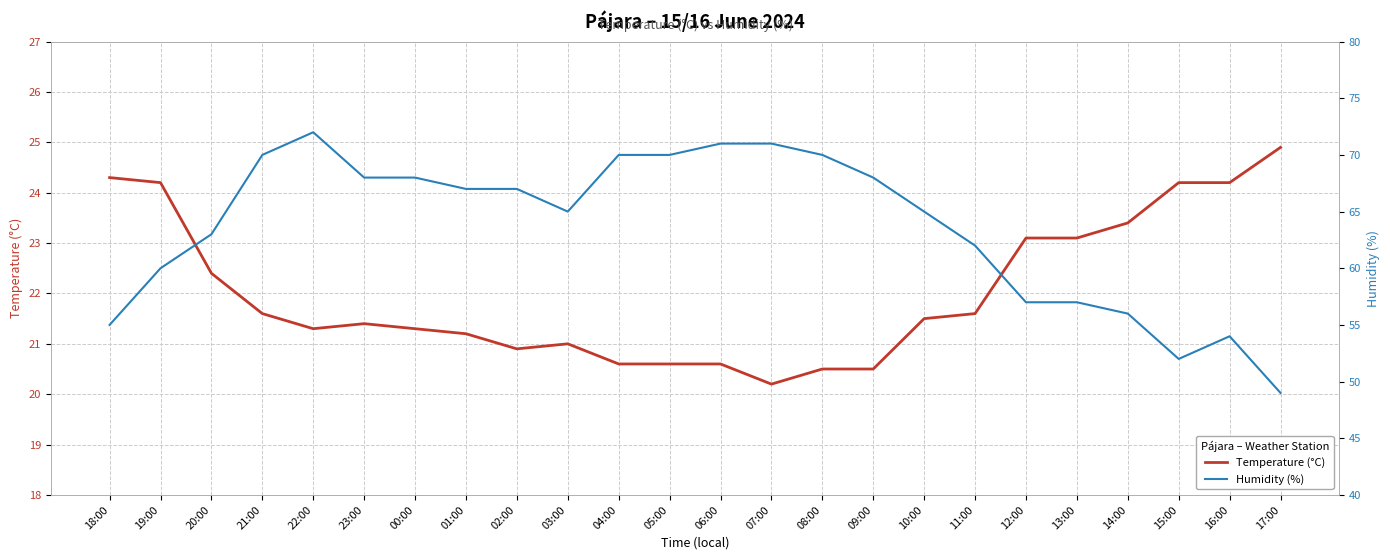

What position from the right is 07:00?

11